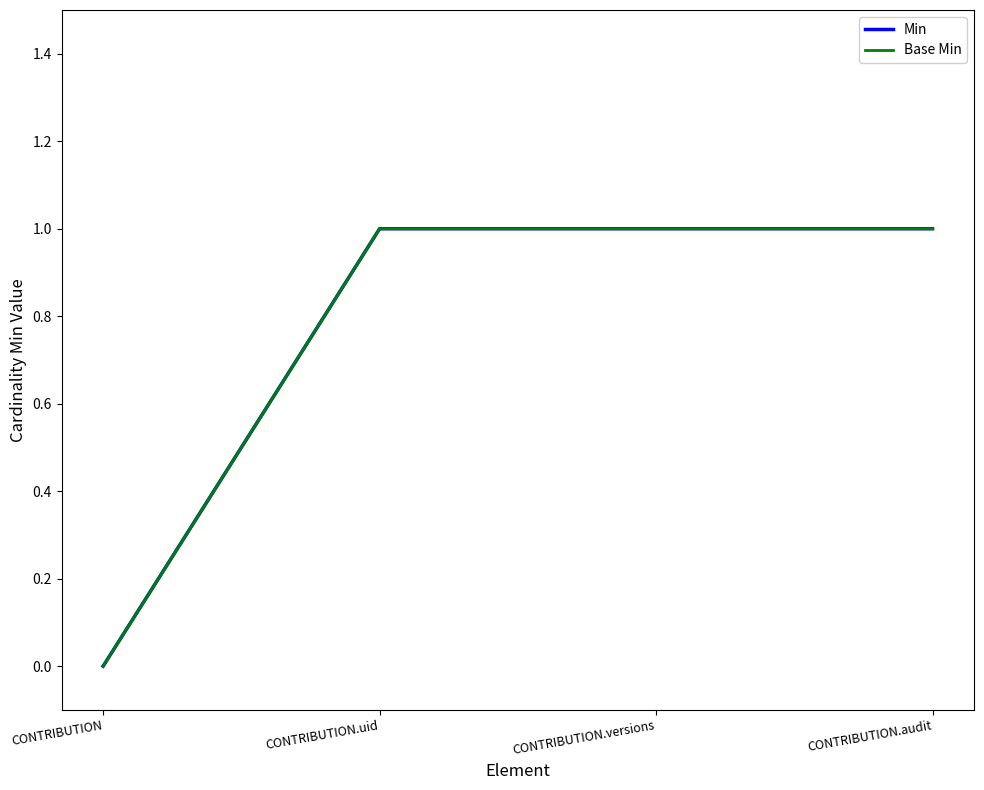

The Base Min series shows 1 at CONTRIBUTION.versions. True or false?

True